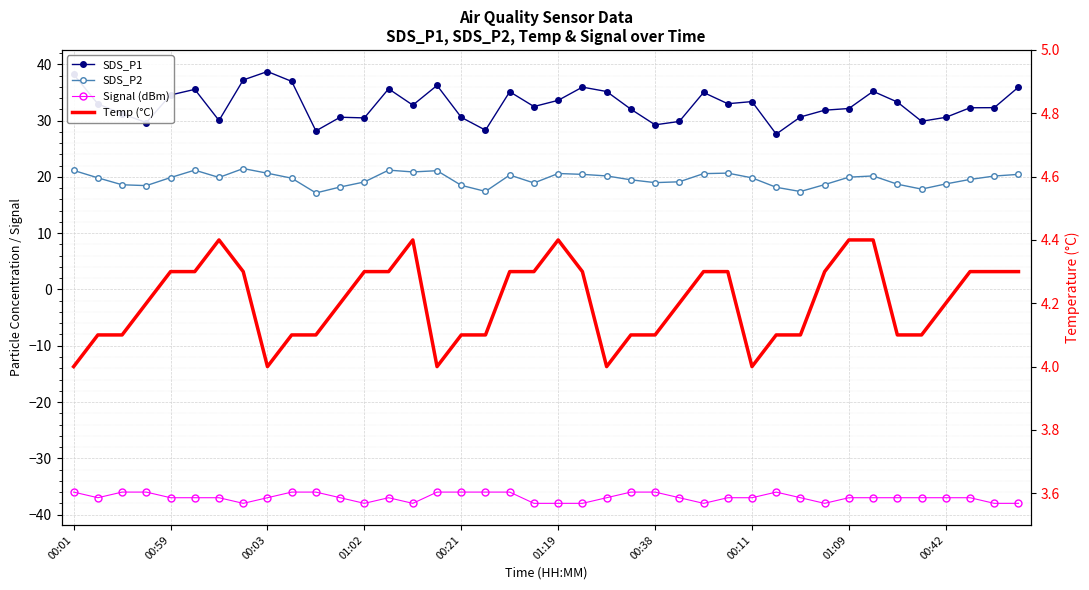

At which label does SDS_P2 first exceed 19?

00:01